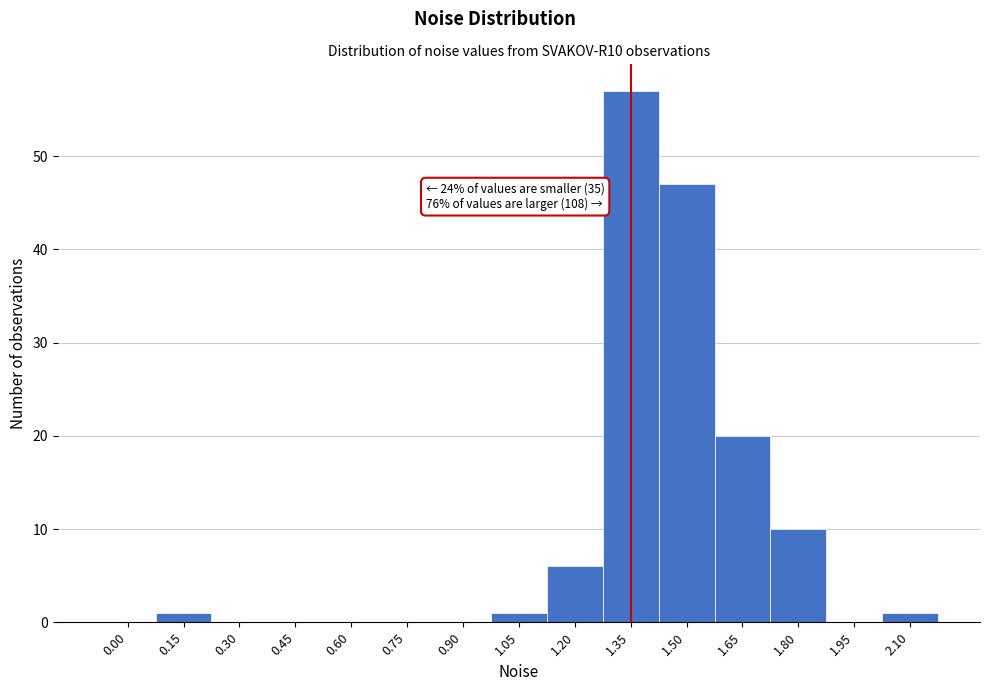

Reading right to left, extract all data points from this chart.

2.10=1	1.95=0	1.80=10	1.65=20	1.50=47	1.35=57	1.20=6	1.05=1	0.90=0	0.75=0	0.60=0	0.45=0	0.30=0	0.15=1	0.00=0